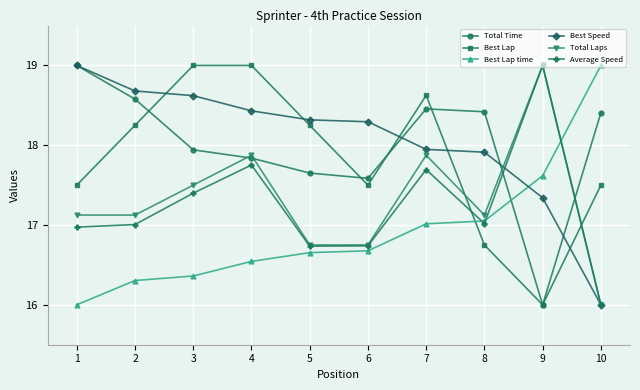

At how many categories does at least one series exceed 16?

10